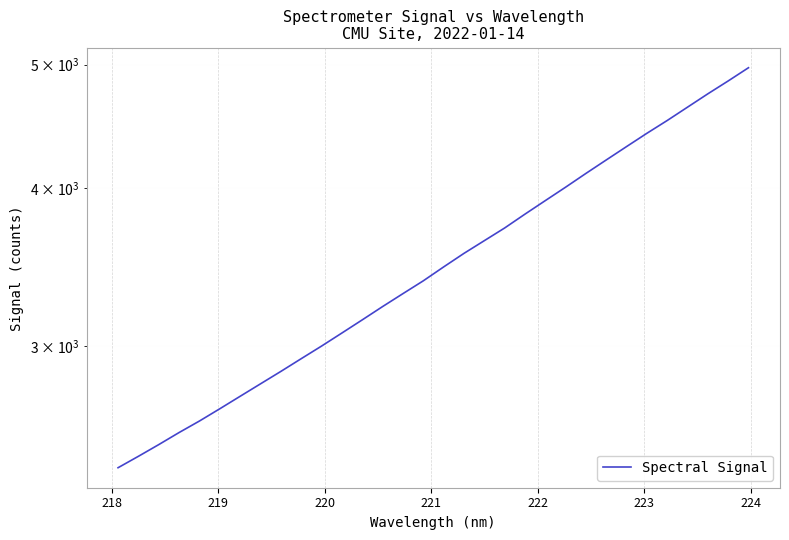

What is the value of the 13th point from the left?

3148.4